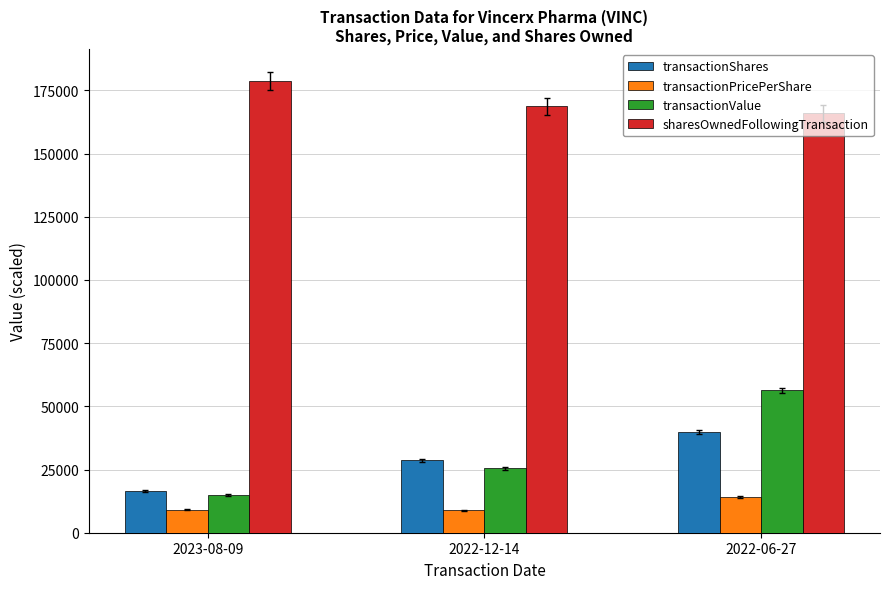

At how many categories does at least one series exceed 9811?

3